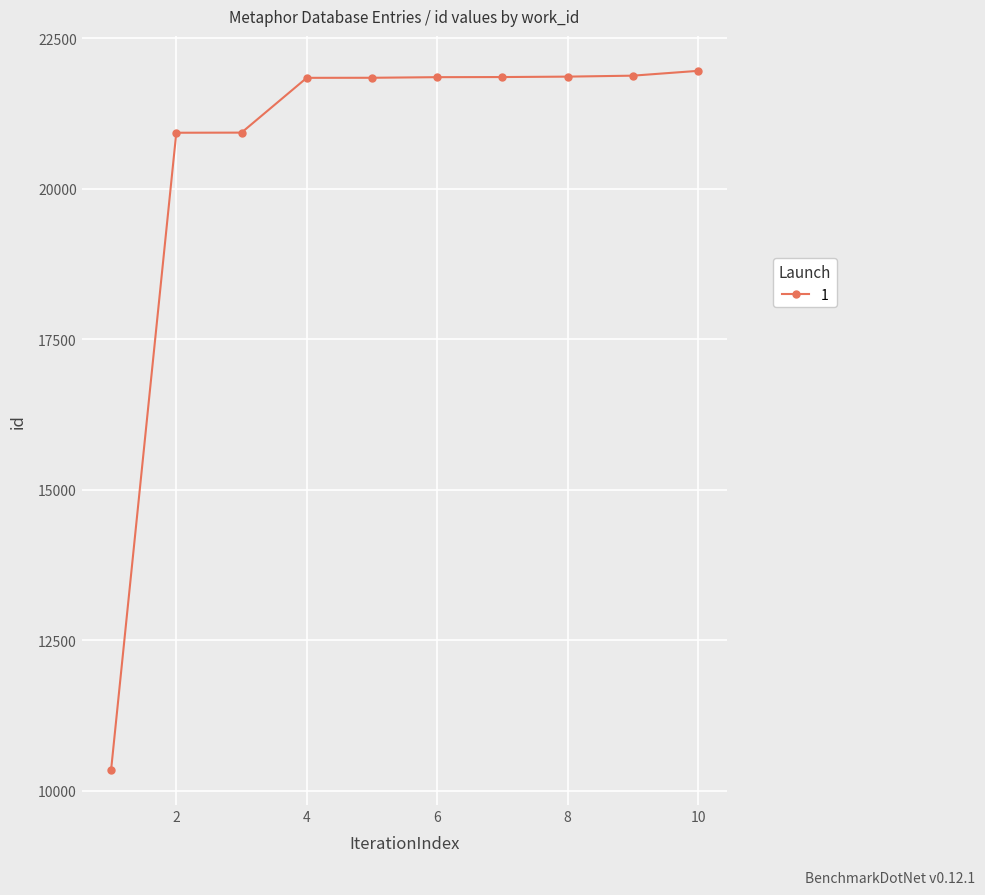

What is the sum of all values?

205287